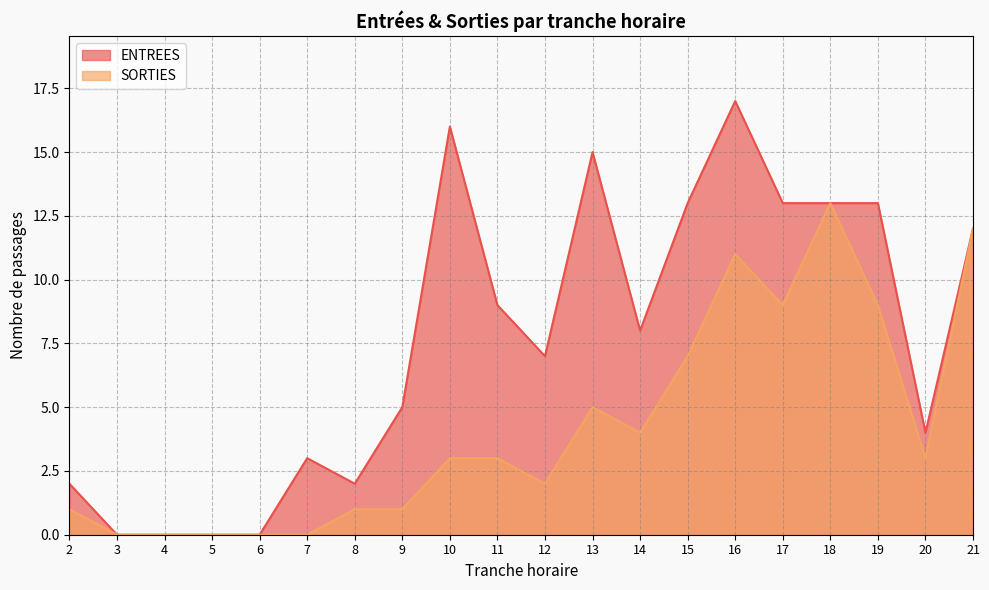

Which series has the largest total across all categories?

ENTREES